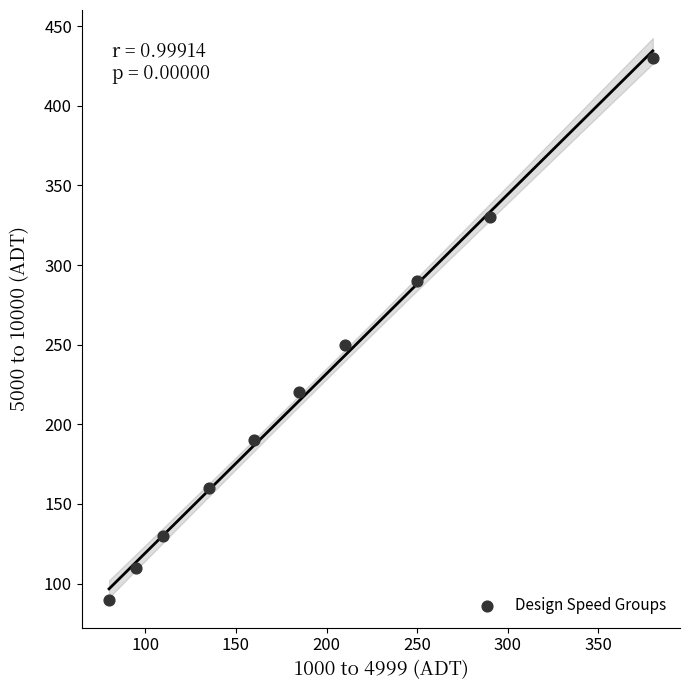

What Y value in the scatter plot is closest to 260?

250